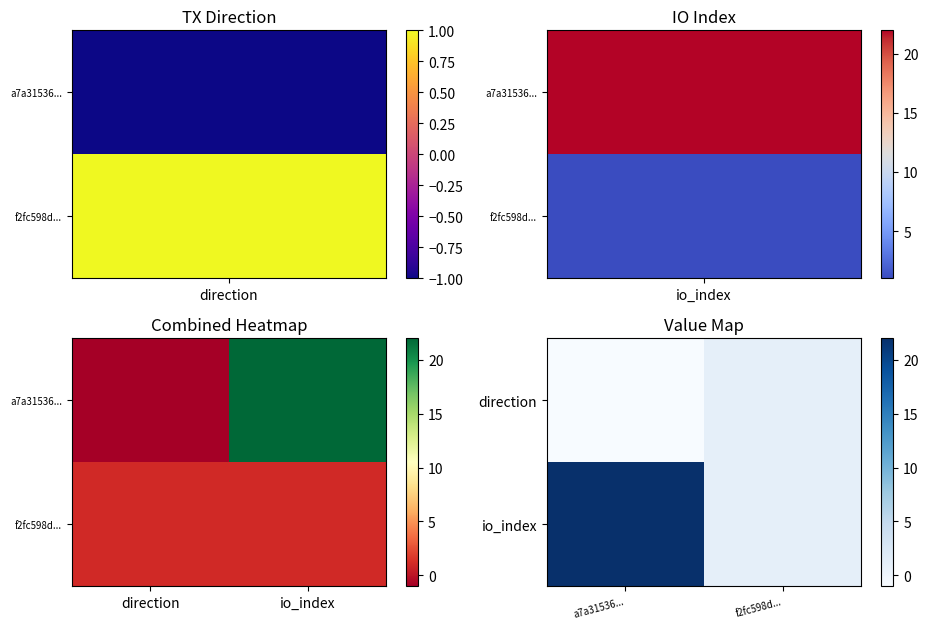

Which series has the widest spread of values?

io_index